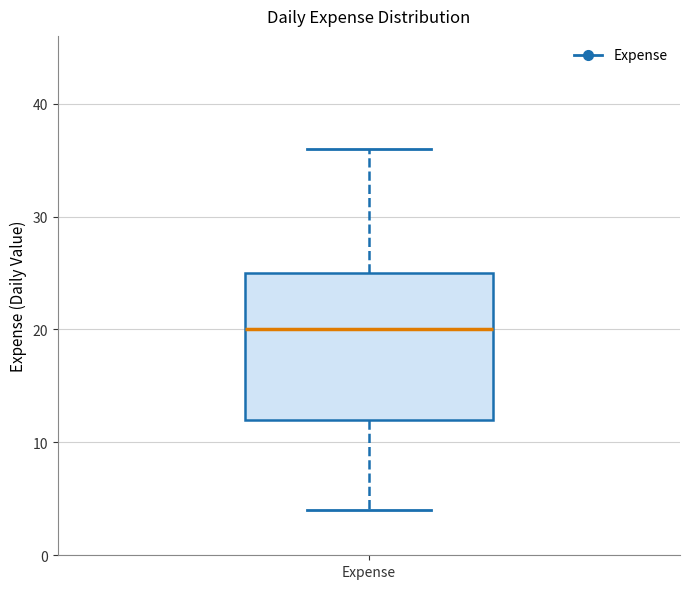

Transcribe this box plot: give where the median line is, the range the box spans, and where the two whiskers end, as read against the y-axis. The values are not printed on the chart, so give them approximately, as read against the axis.

median 20, box 12 to 25, whiskers 4 to 36